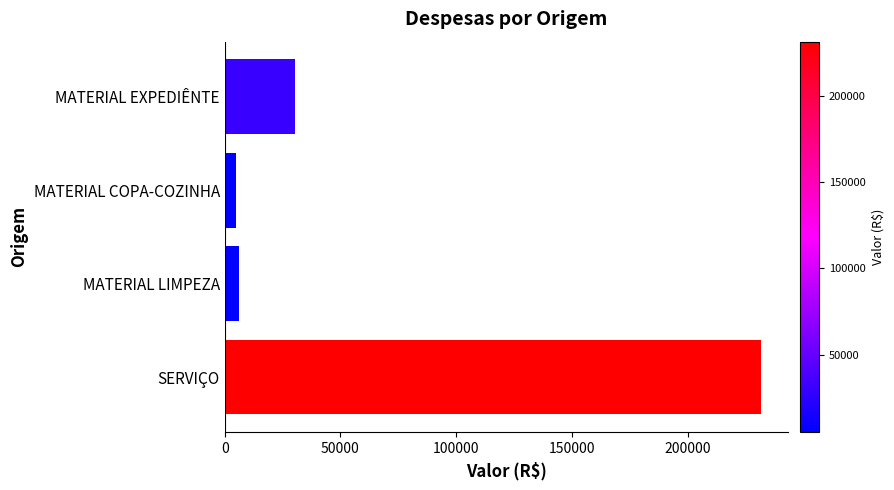

What is the maximum value shown in the chart?

231650.0